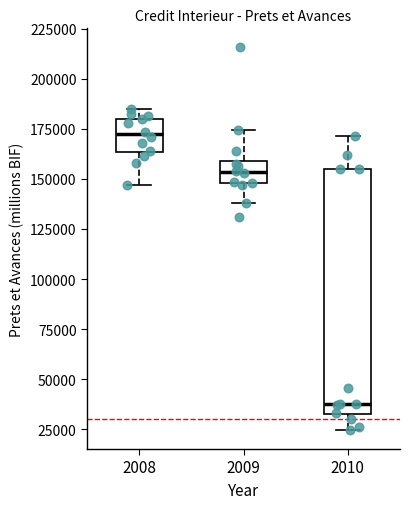

Reading left to right, read every box against the y-axis: the position of its median line, the range the box covers, and the ends of its whiskers. The values are not printed on the chart, so give them approximately, as read against the axis.

2008: median 170000, box 165000 to 180000, whiskers 145000 to 185000
2009: median 155000, box 150000 to 160000, whiskers 140000 to 175000
2010: median 40000, box 35000 to 155000, whiskers 25000 to 170000